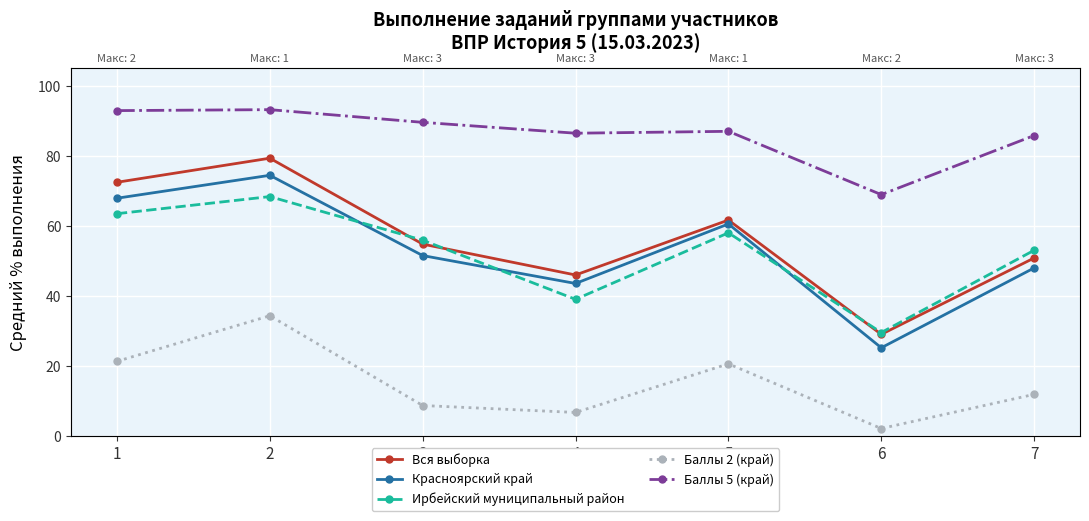

What is the maximum value for Ирбейский муниципальный район?

68.4